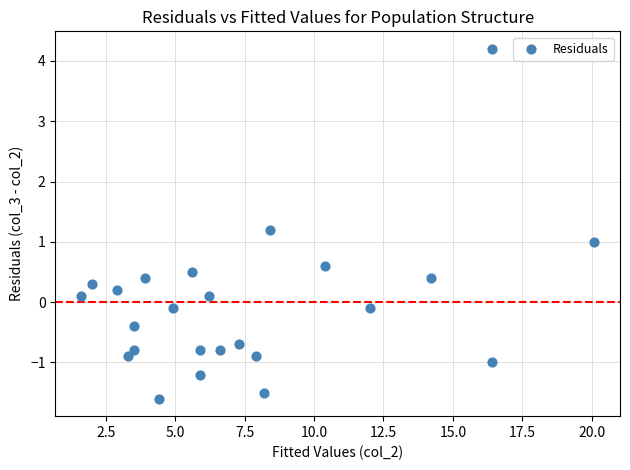

What is the range of X values (max minus min)?

18.5